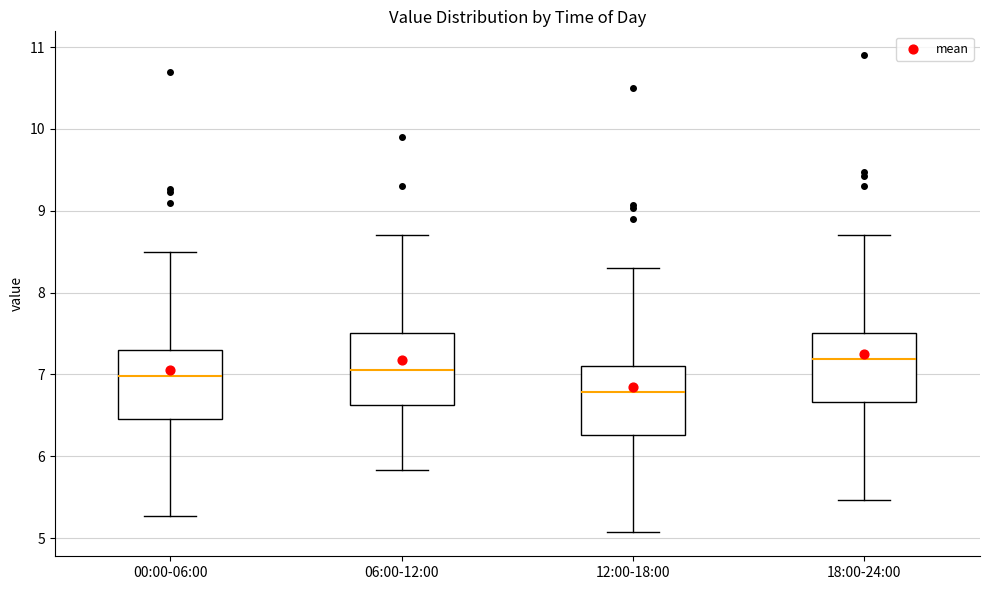

Where does the upper whisker of the box for 18:00-24:00 end on the y-axis? The values are not printed on the chart, so give them approximately, as read against the axis.

8.7